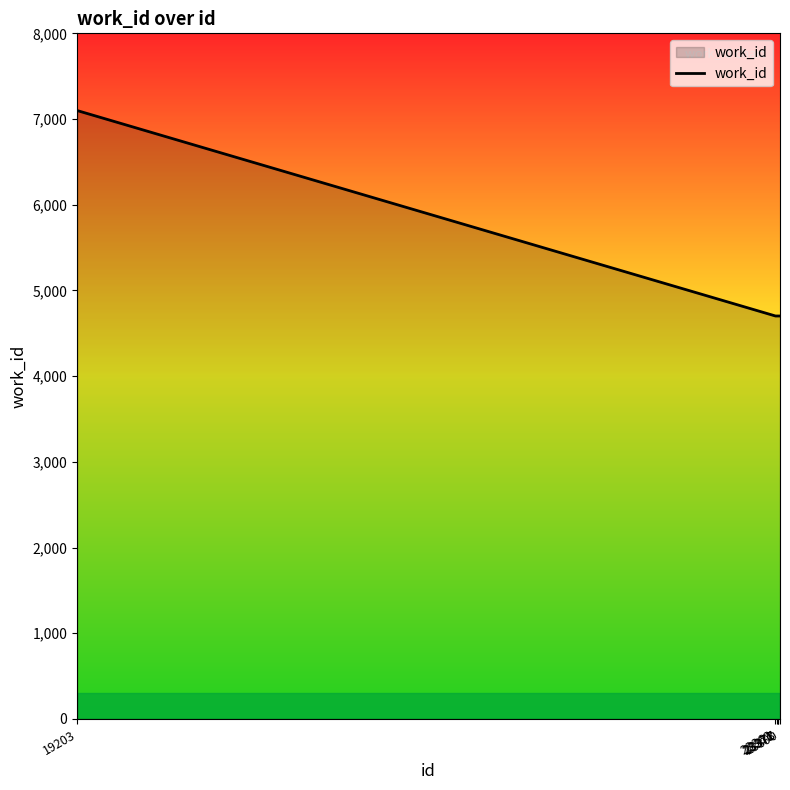

What is the sum of all values?

30609